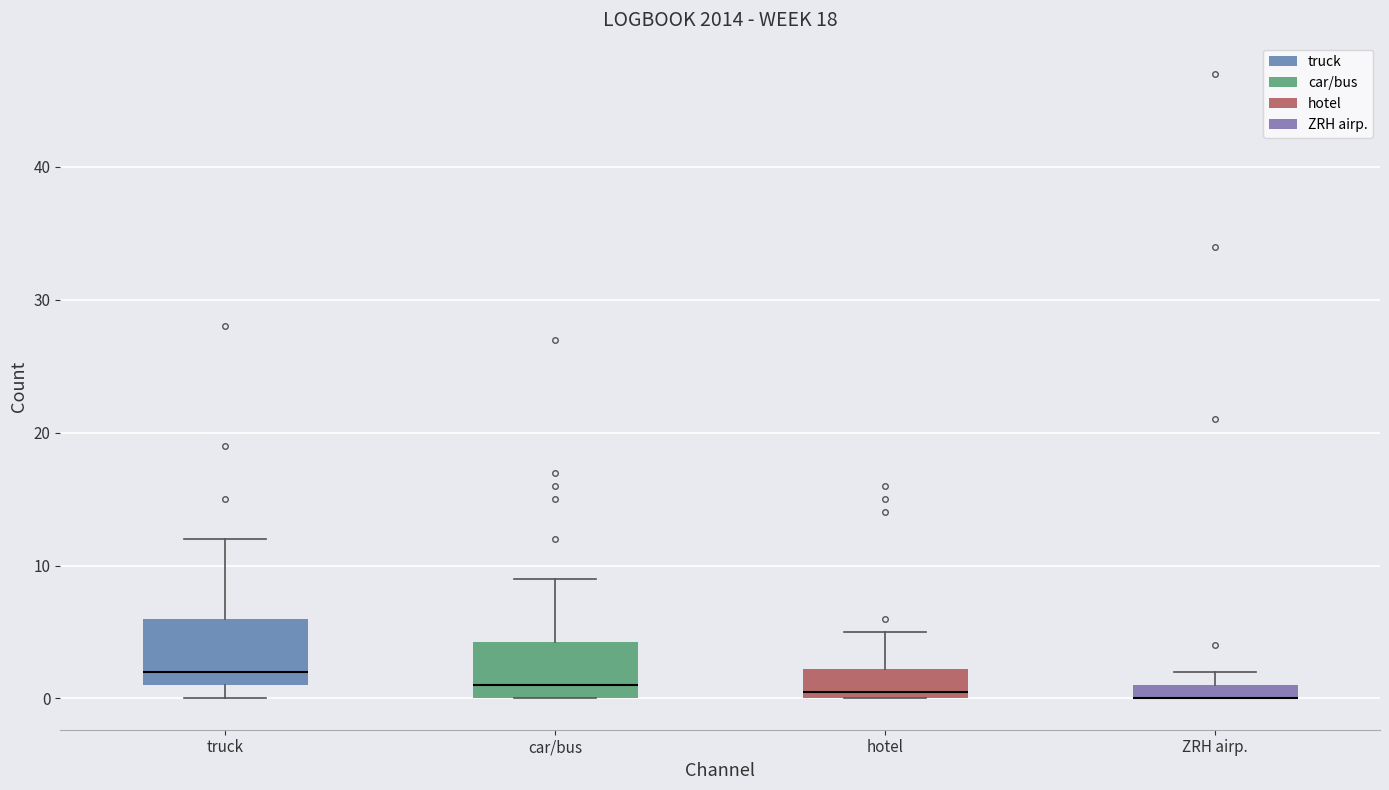

Where does the upper whisker of the box for car/bus end on the y-axis? The values are not printed on the chart, so give them approximately, as read against the axis.

9